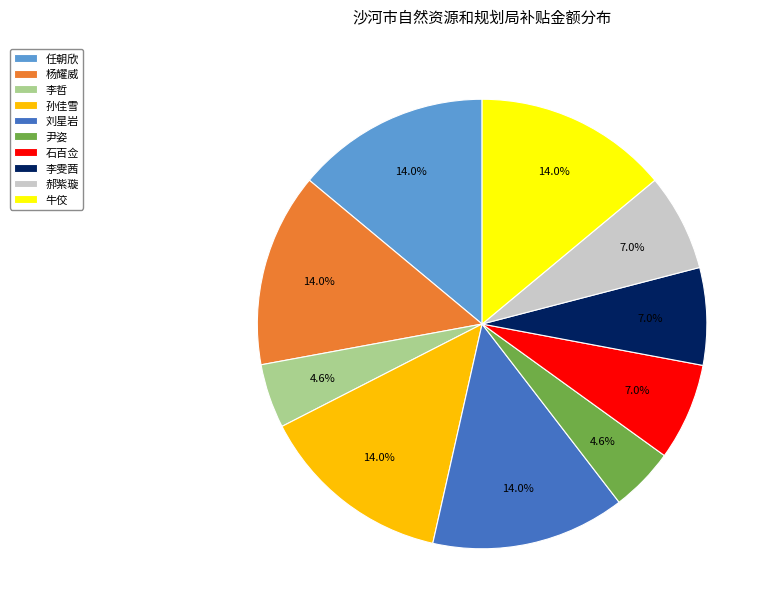

Does 尹姿 account for over 50% of the chart?

No